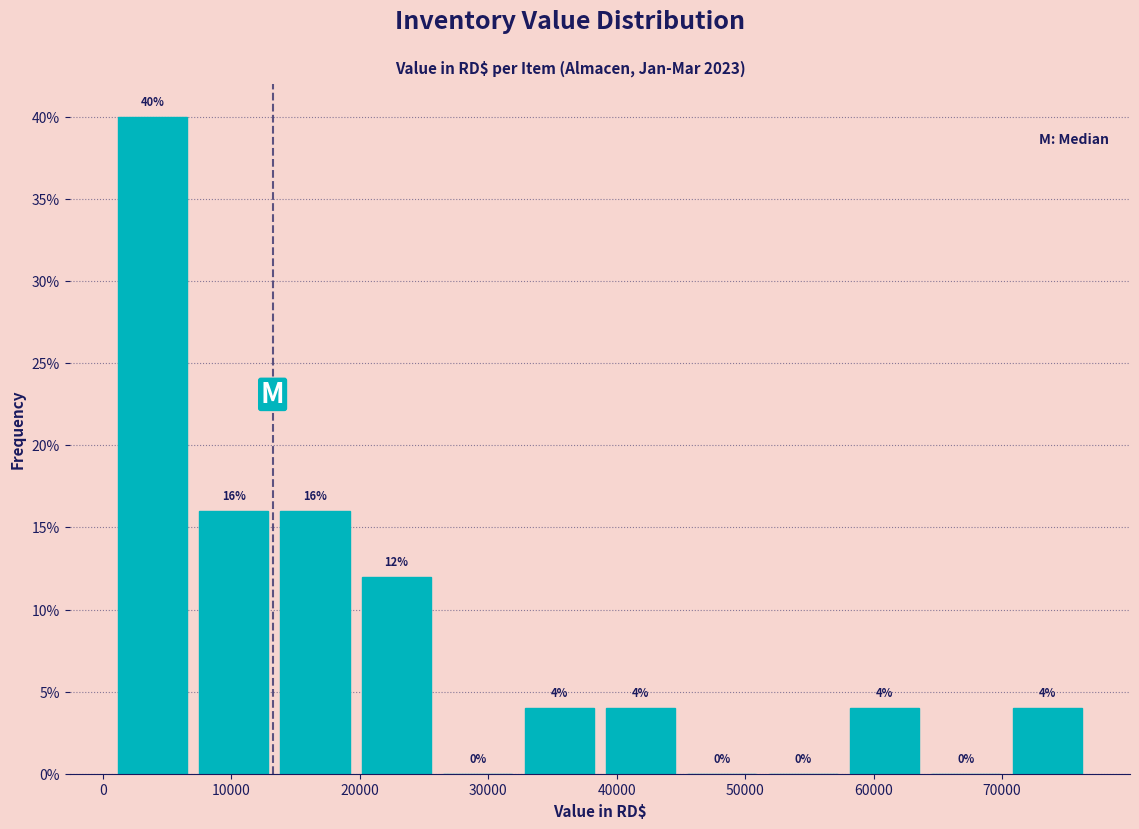

Which range on the x-axis has the tallest bar?

1000 to 7000